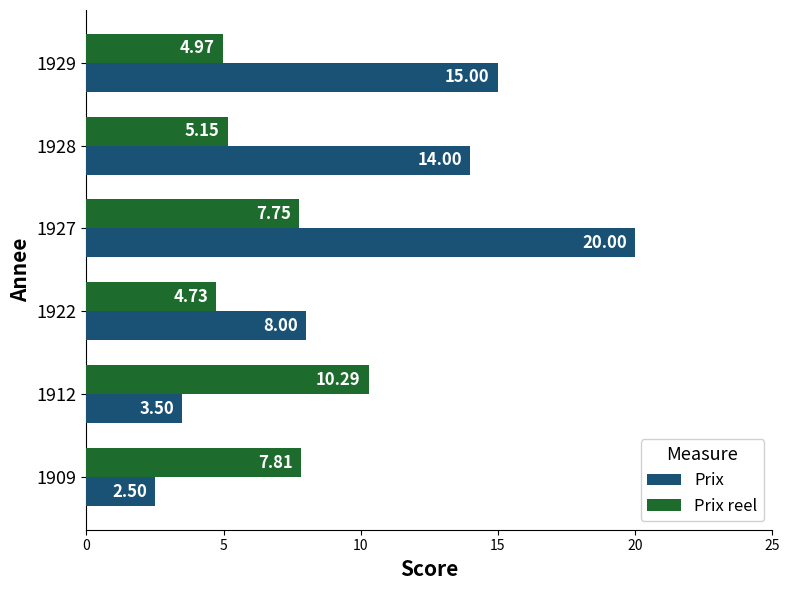

At how many categories does at least one series exceed 9?

4